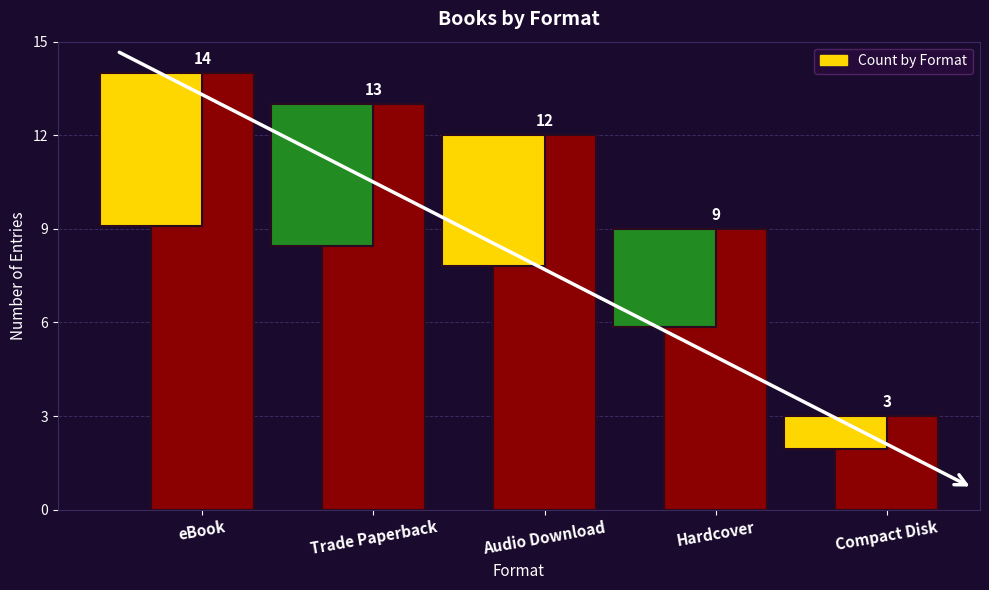

What is the greatest value displayed?

14